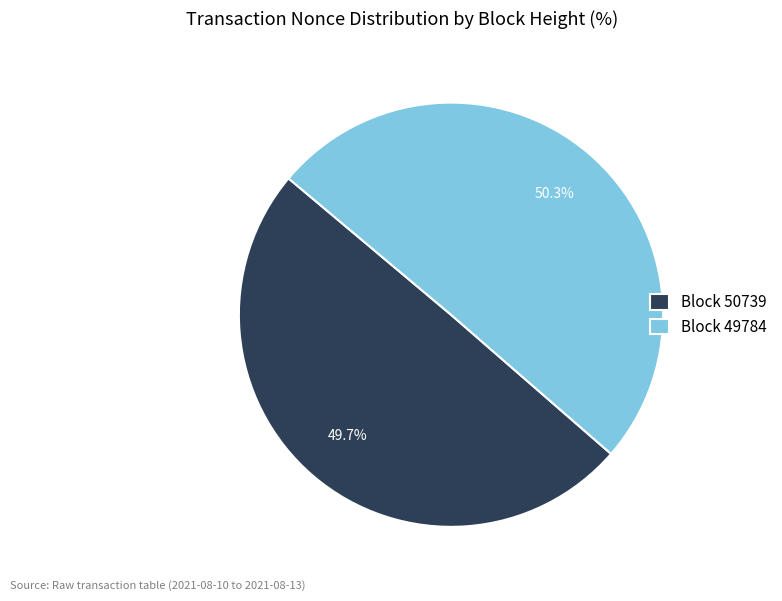

Do Block 49784 and Block 50739 together represent more than half of the pie?

Yes